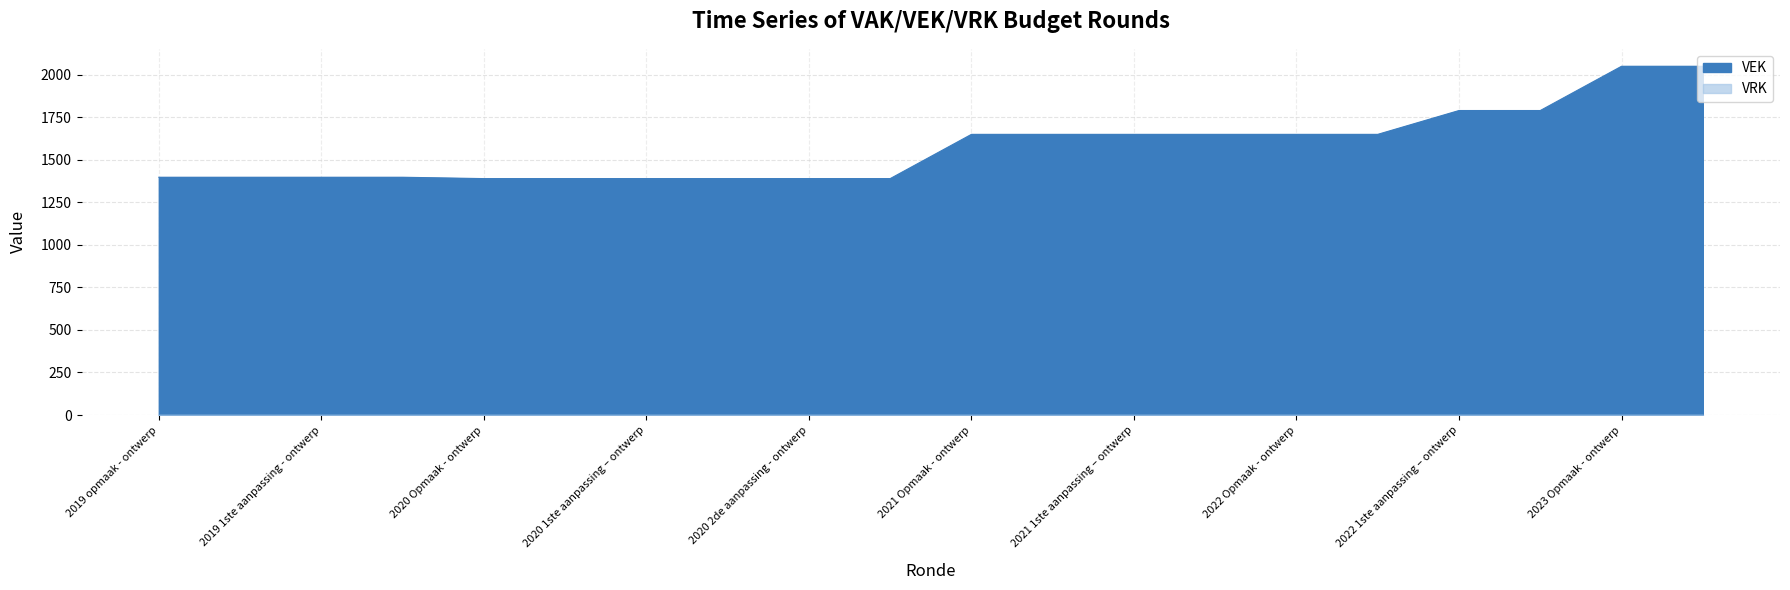

Which category has the lowest value across all series?

2020 Opmaak - ontwerp